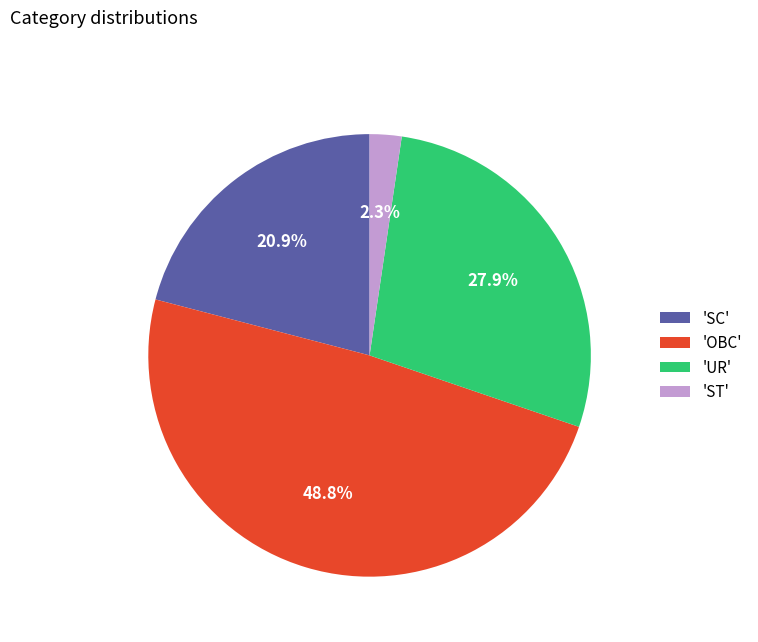

How many segments does this pie chart have?

4